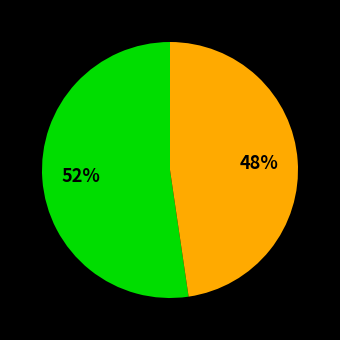

To the nearest percent, what is the average slice percentage?

50%